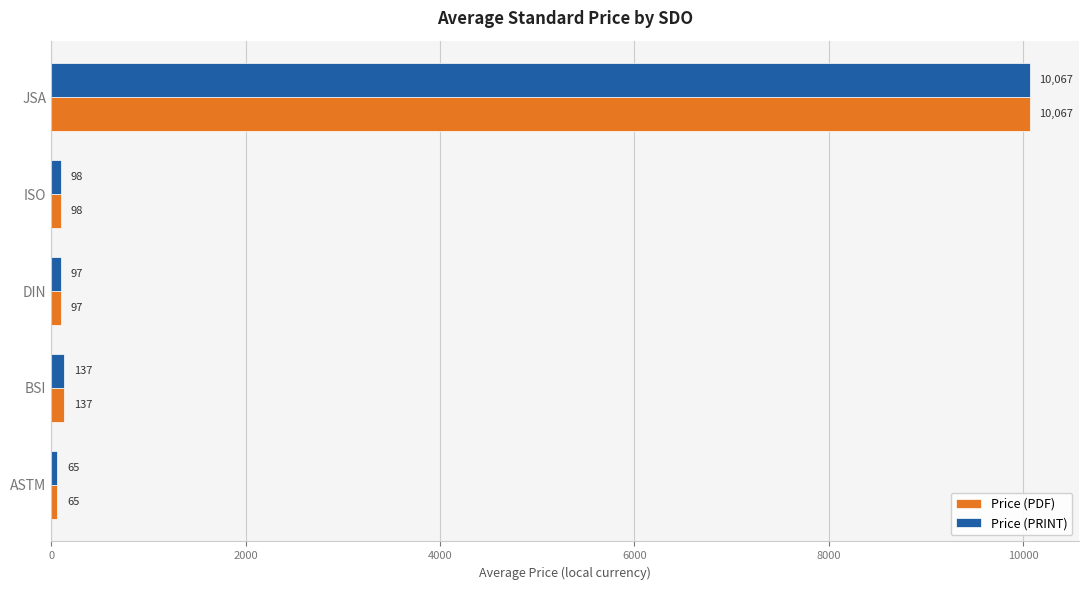

What is the difference between the second highest and second lowest values in the Price (PDF) series?

40.3